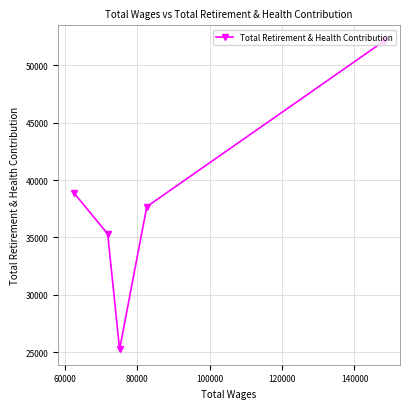

What is the sum of all values?

189279